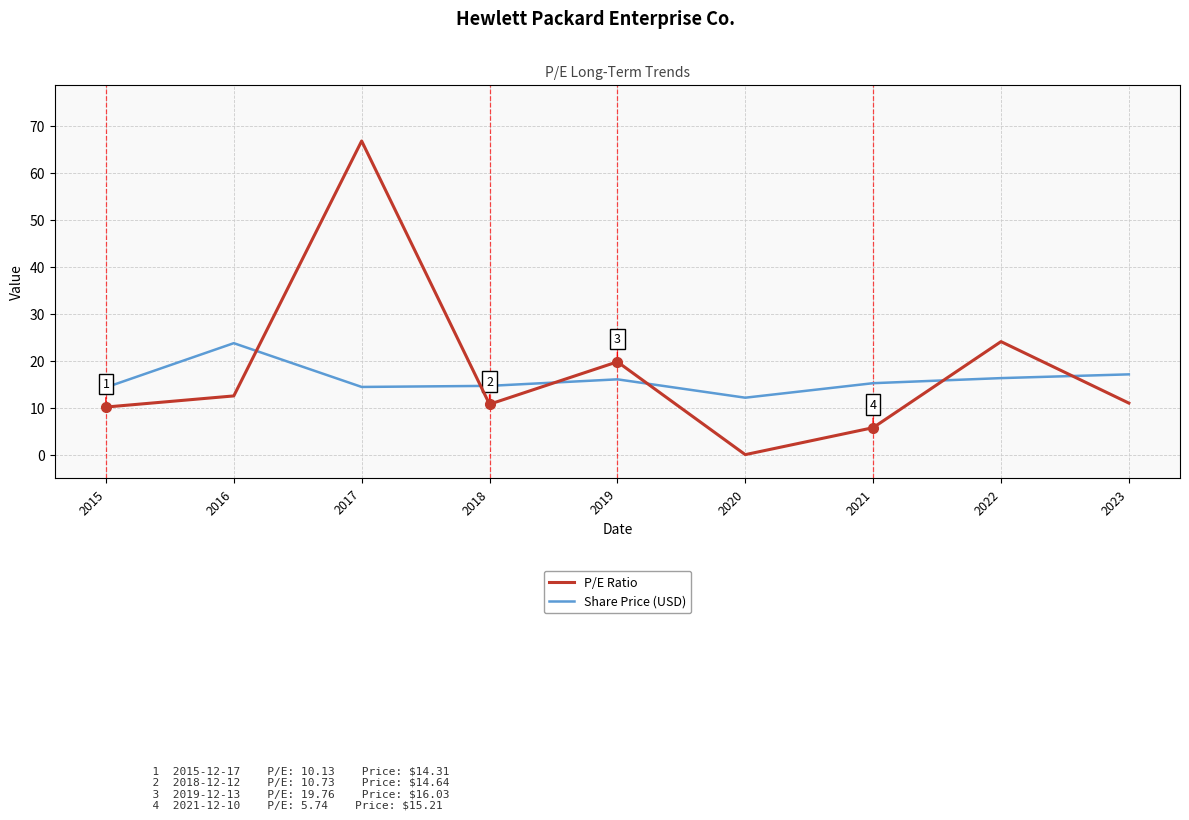

How many times do Share Price (USD) and P/E Ratio cross each other?

6